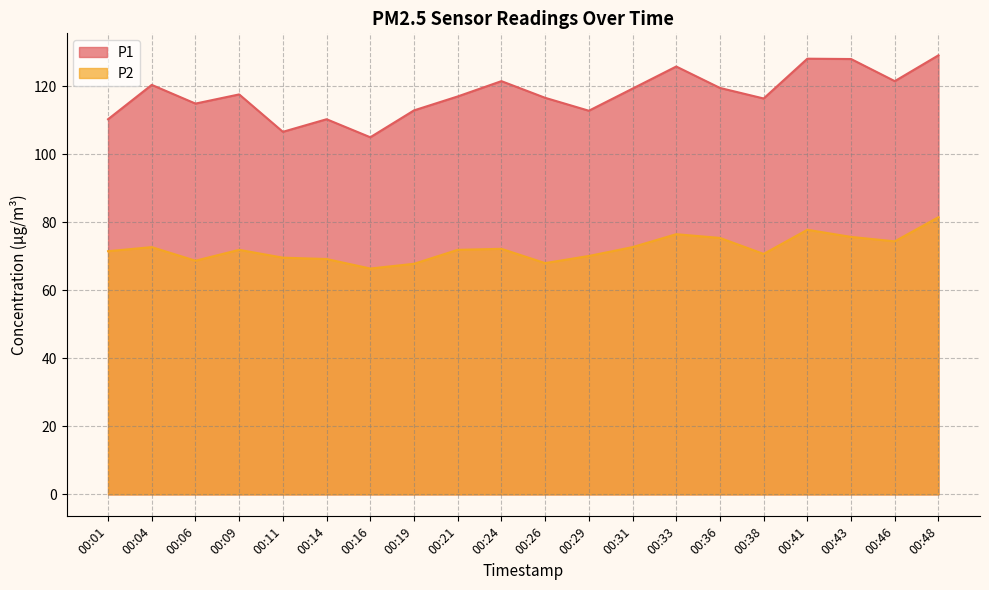

Reading left to right, extract all data points from this chart.

P1: 110.3	120.4	114.9	117.6	106.6	110.3	105.0	112.9	117.0	121.5	116.6	112.8	119.3	125.8	119.5	116.4	128.1	128.0	121.5	129.1
P2: 71.5	72.7	68.7	71.9	69.6	69.2	66.4	67.8	71.9	72.2	68.0	70.1	72.7	76.5	75.4	70.7	77.8	75.7	74.4	81.5